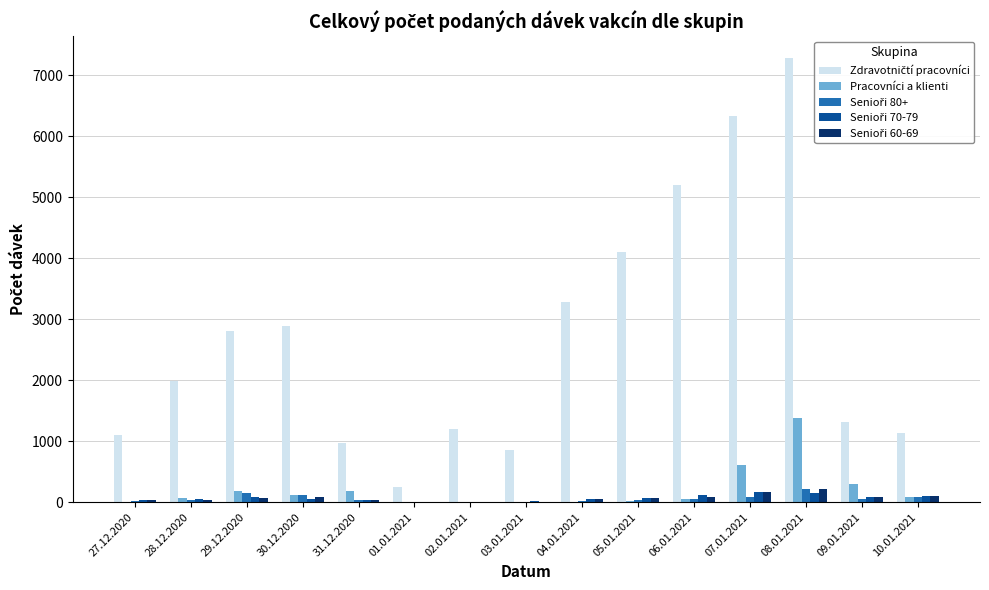

At which category is the sum across all series the highest?

08.01.2021